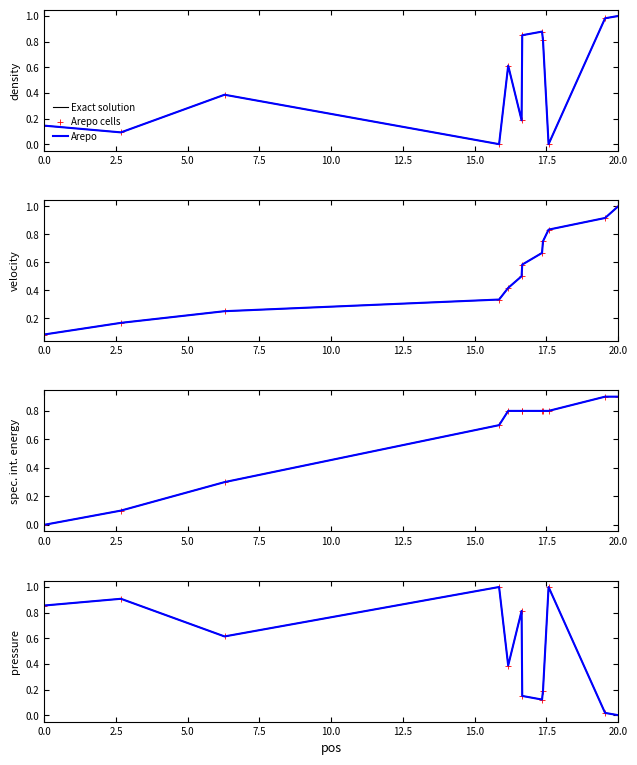

How many interior local valleys does the Arepo series have?

3